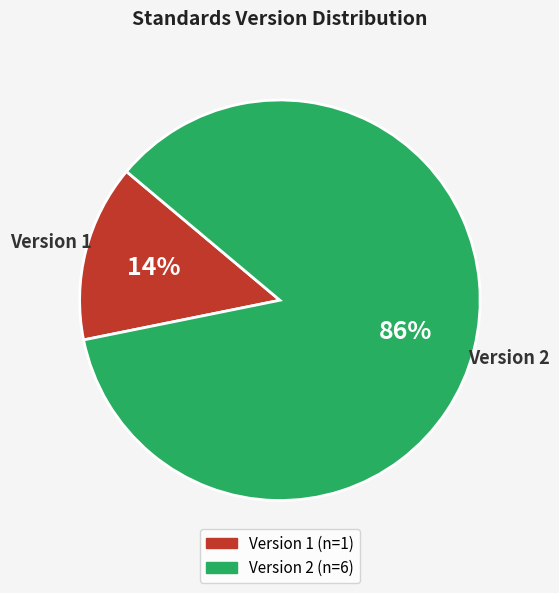

Is there any slice that represents more than half of the pie?

Yes